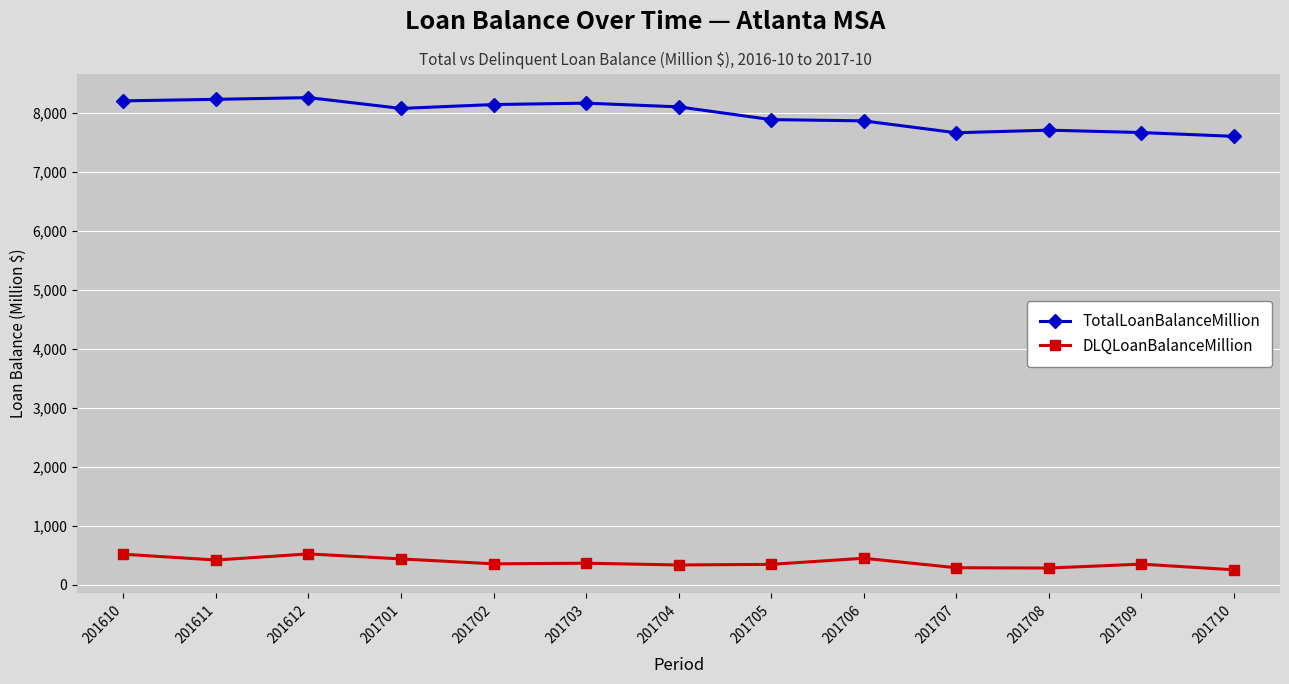

The value of TotalLoanBalanceMillion at 201710 is 7596.1. True or false?

True